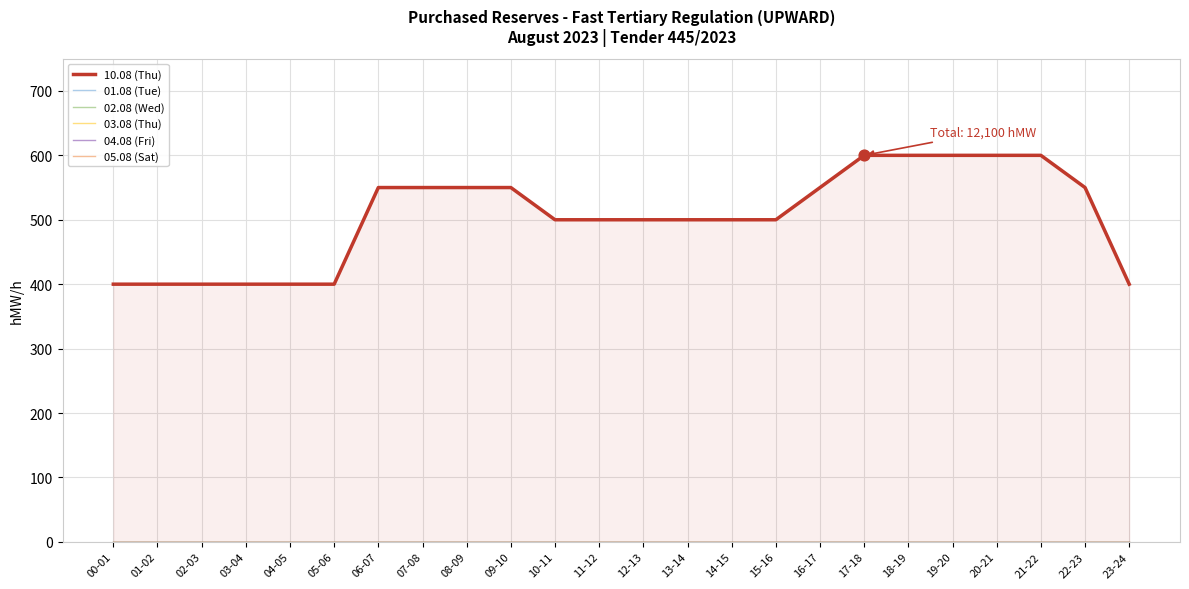

At how many categories does at least one series exceed 49?

24